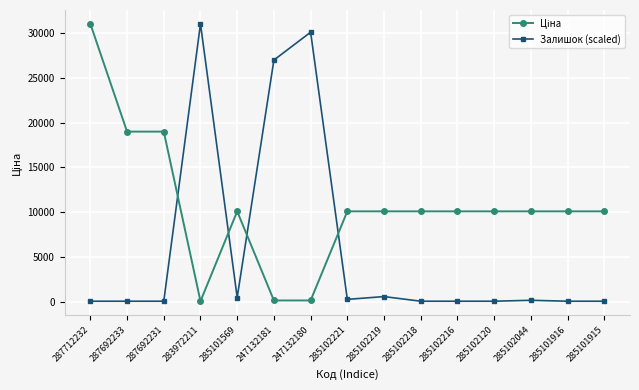

What is the maximum value shown in the chart?

31058.4